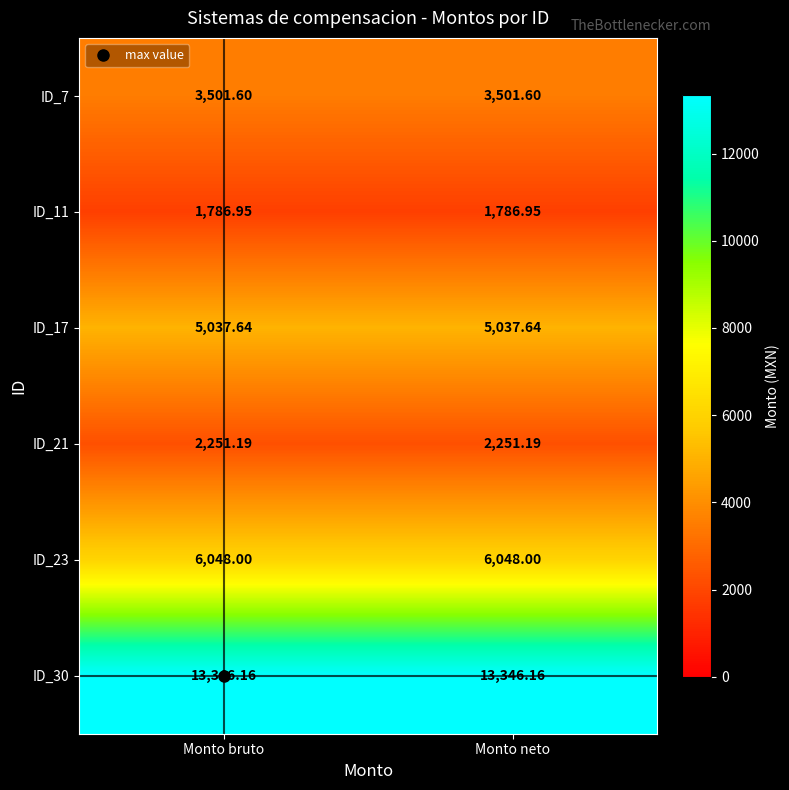

Is the value of ID_23 at Monto neto greater than the value of ID_11 at Monto bruto?

Yes